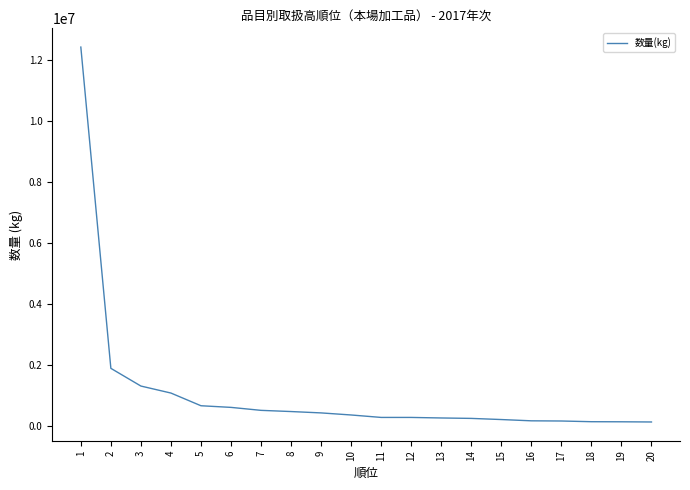

Between 3 and 15, which is larger?

3